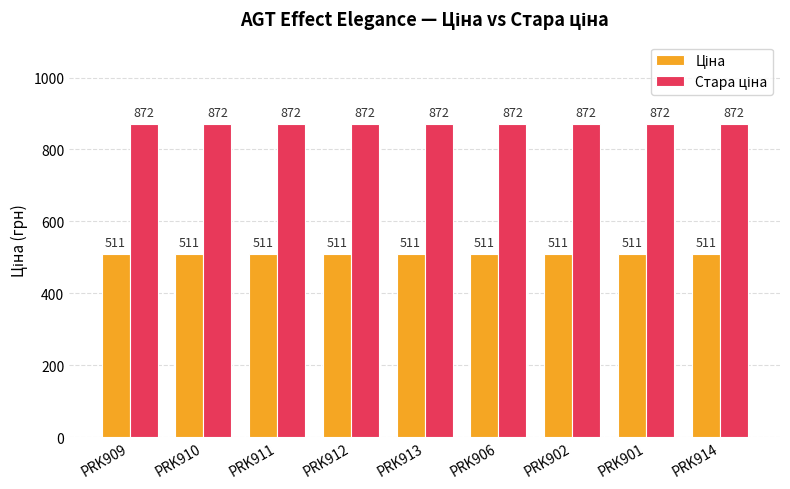

What is the label of the 4th bar from the right?

PRK906